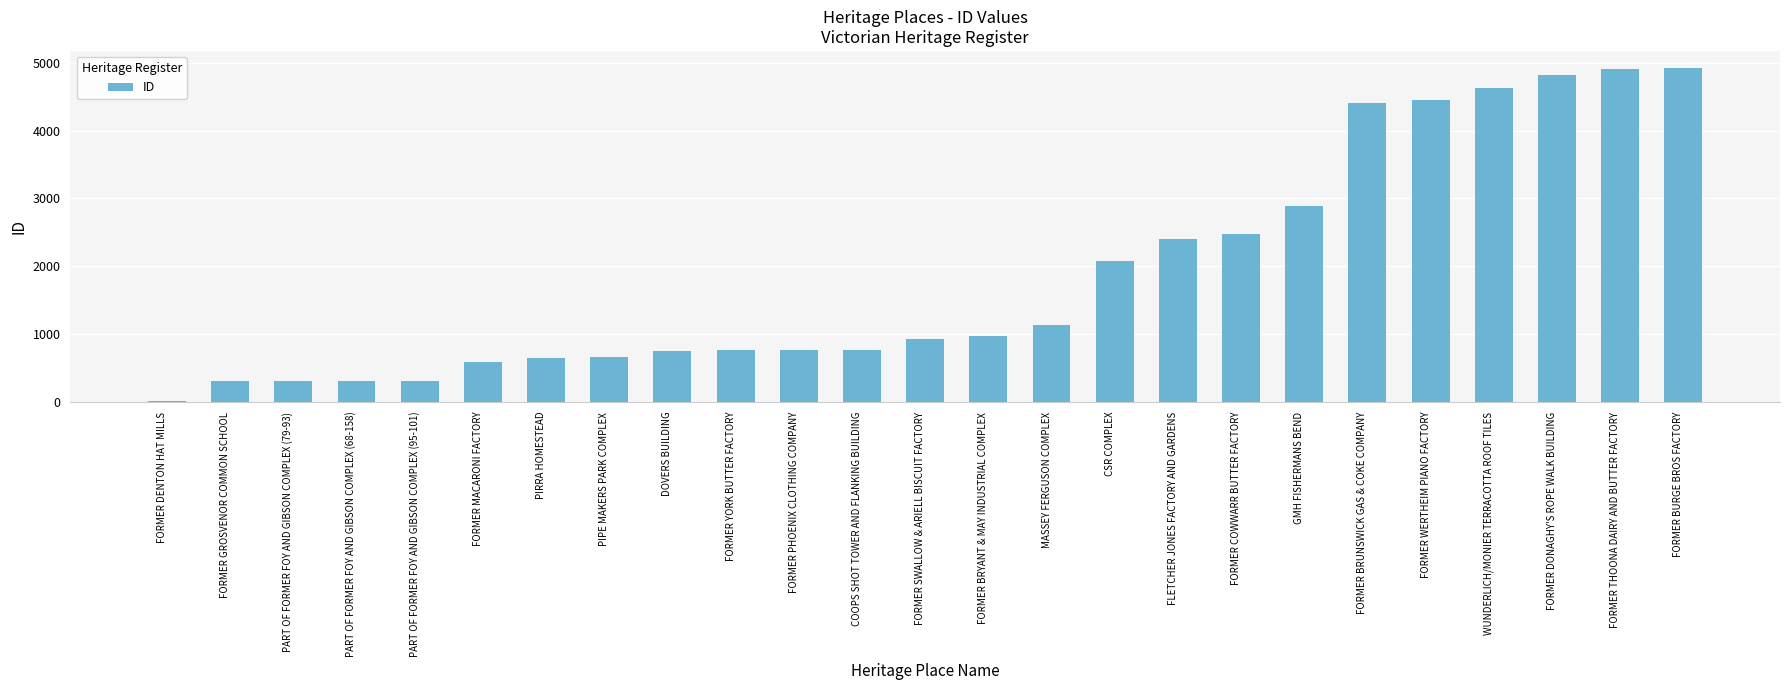

True or false: the data shows 768 at COOPS SHOT TOWER AND FLANKING BUILDING.

True